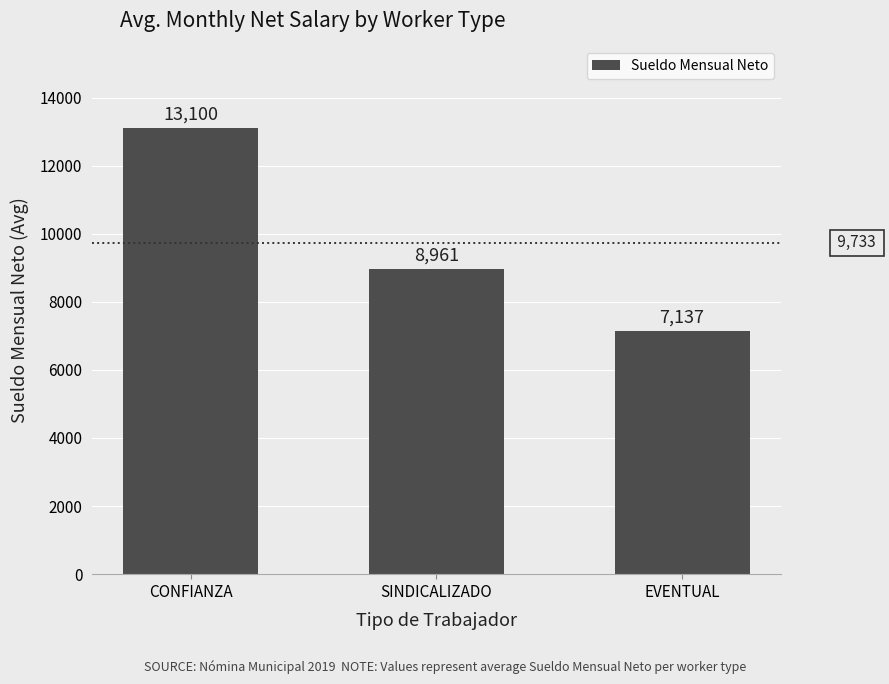

What is the average value?

9733